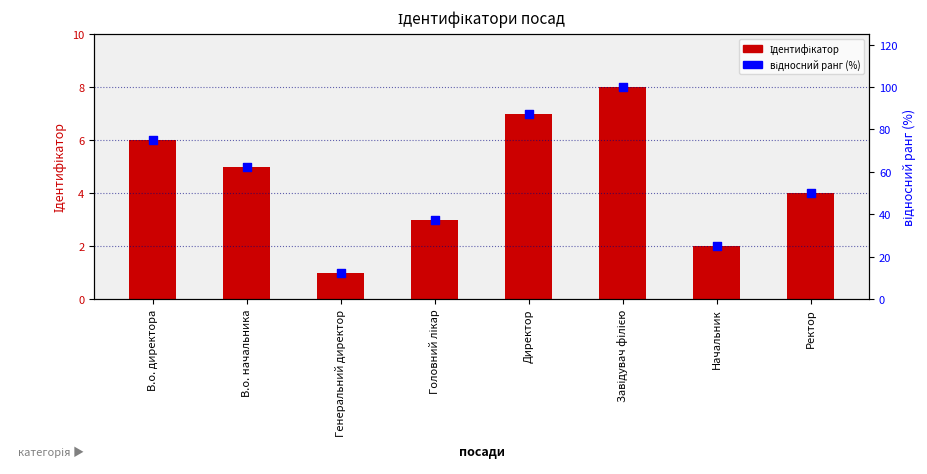

Which series has the largest Y range (max minus min)?

відносний ранг (%)